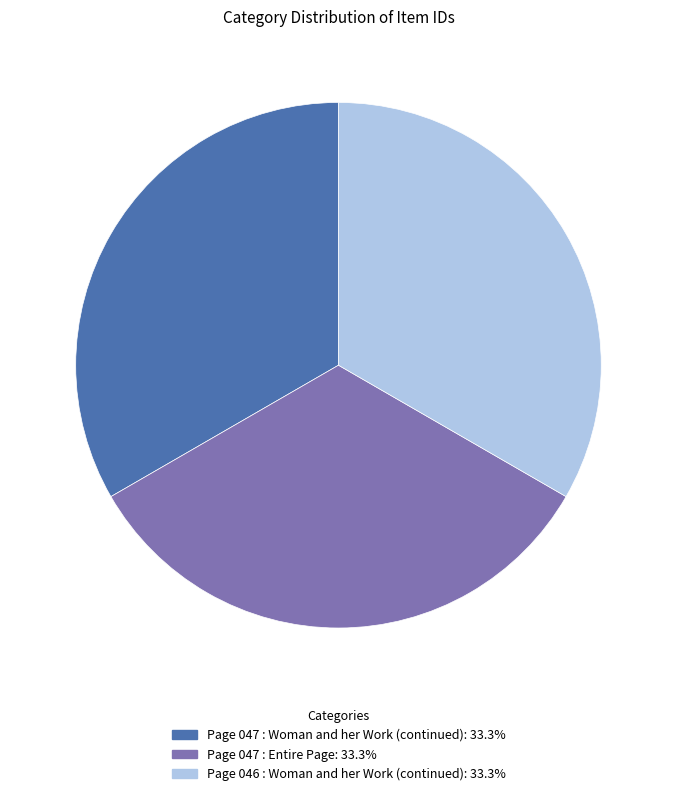

Count the number of slices in the pie.

3